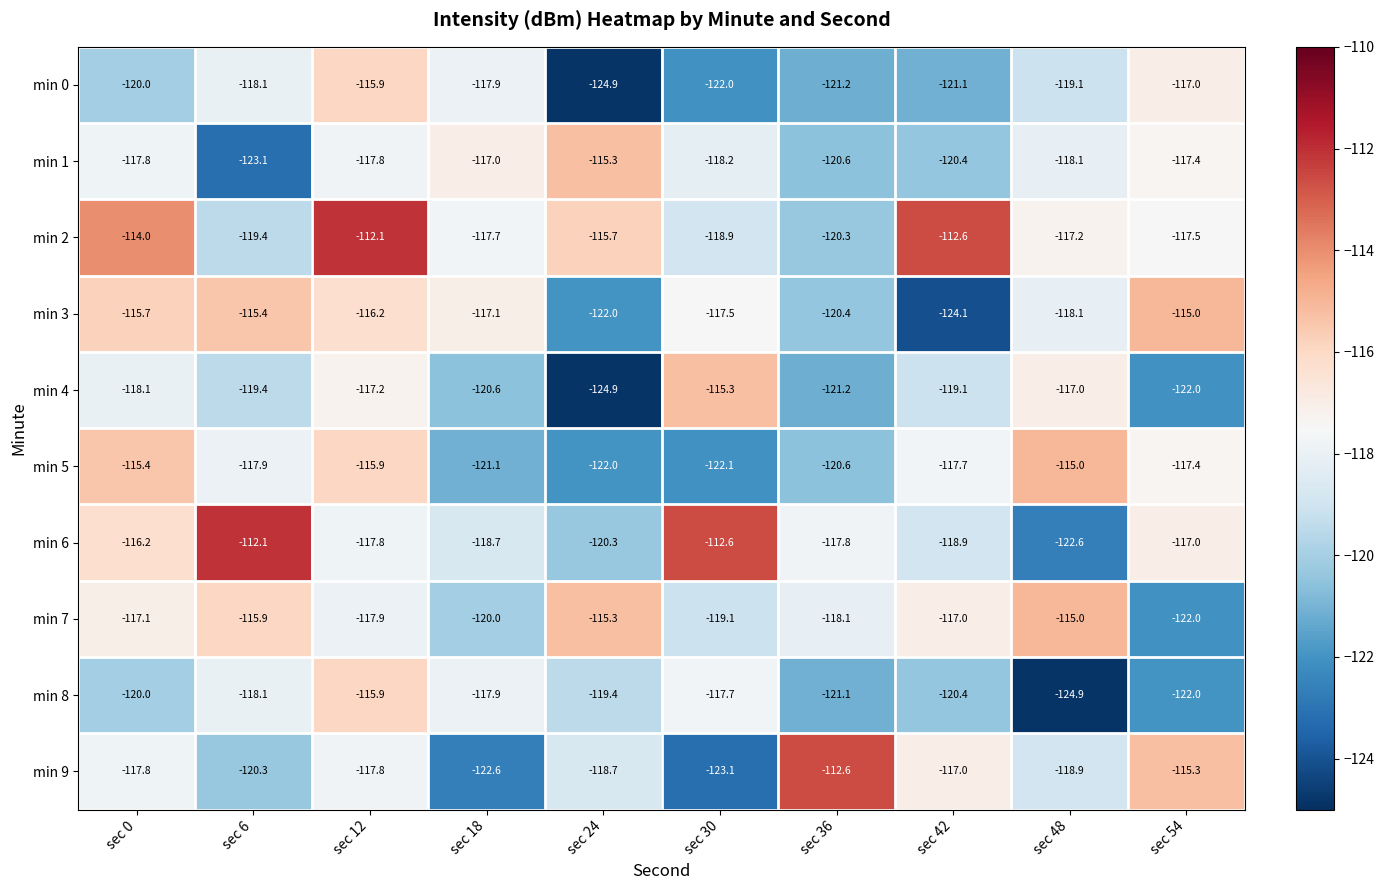

Where does the min 2 series first go above -117?

sec 0